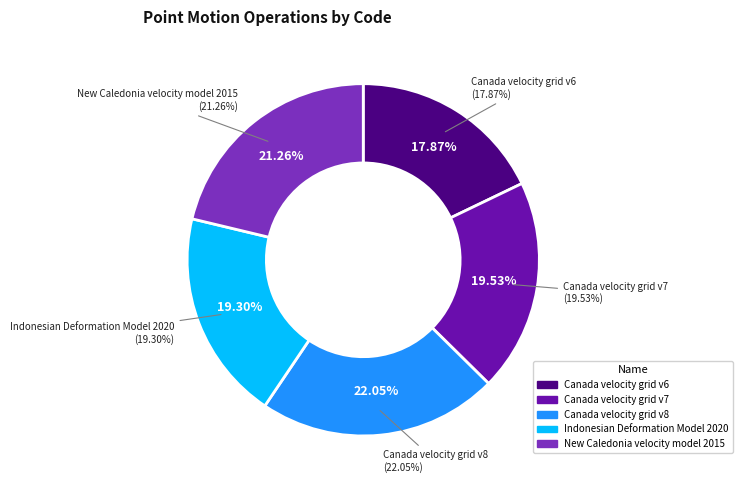

To the nearest percent, what percentage of the pie is Canada velocity grid v8?

22%